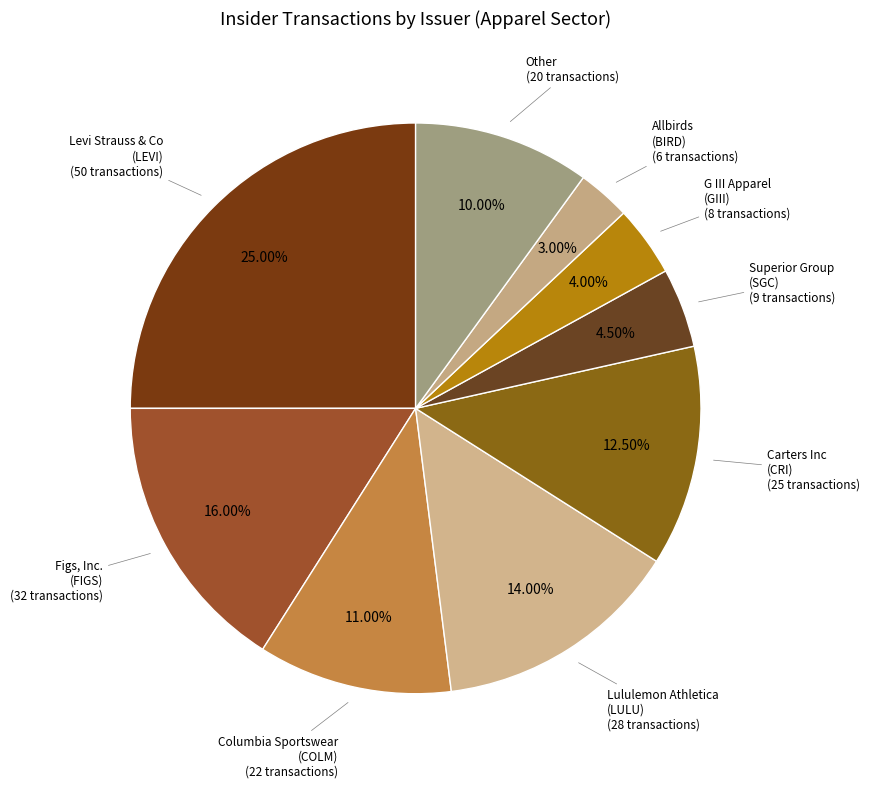

Combined, do Columbia Sportswear (COLM) and Allbirds (BIRD) account for over 50%?

No